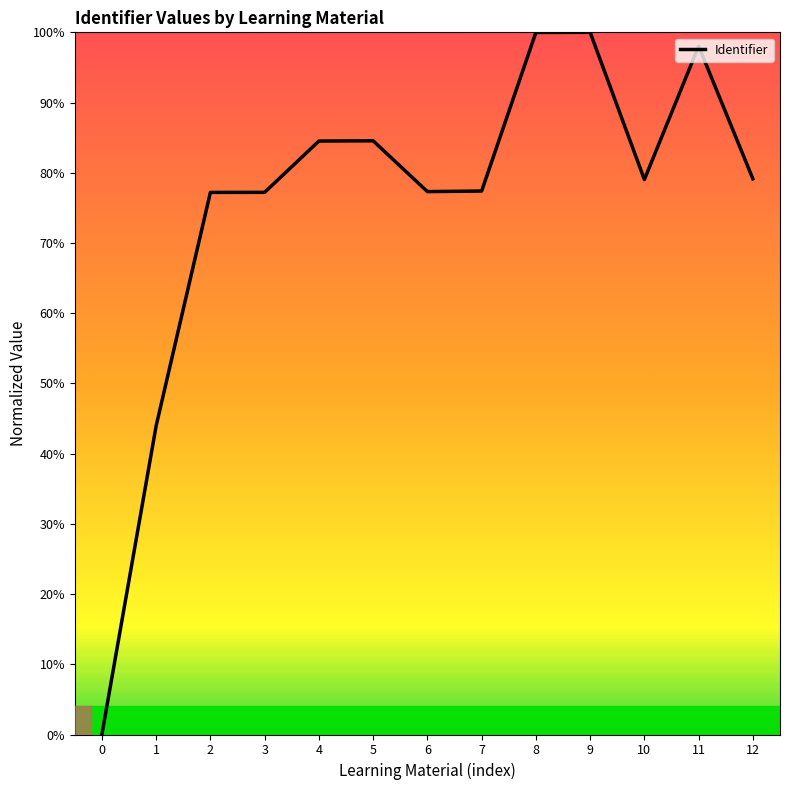

What is the sum of the values at 6 and 5?

161.9